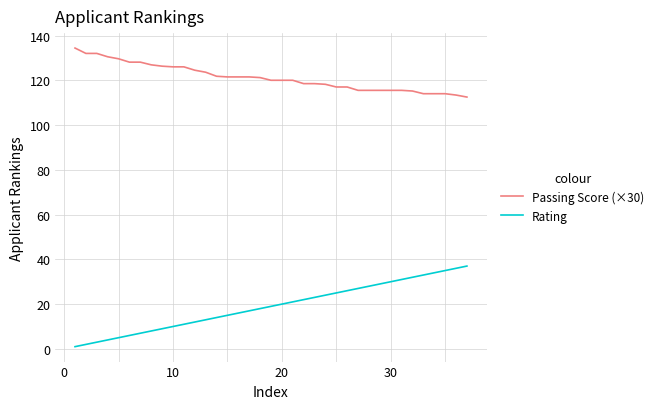

What is the difference between the maximum and minimum values in the Passing Score (×30) series?

21.9